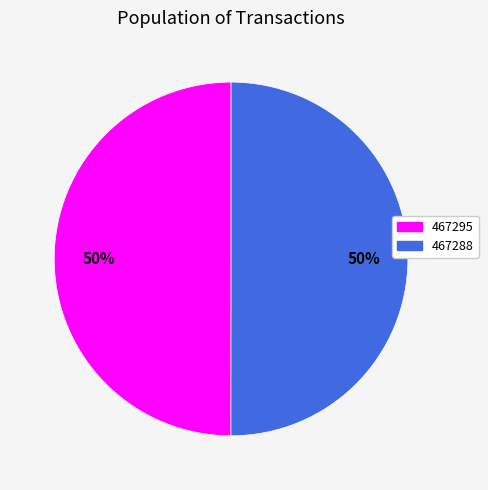

Approximately how many times larger is the value at 467295 compared to 467288?

1.0